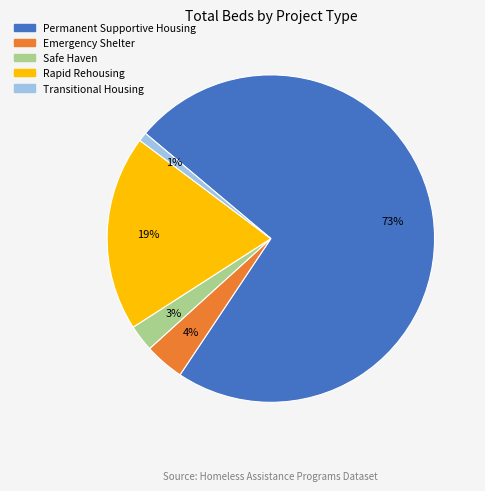

True or false: Permanent Supportive Housing accounts for 73% of the total.

True